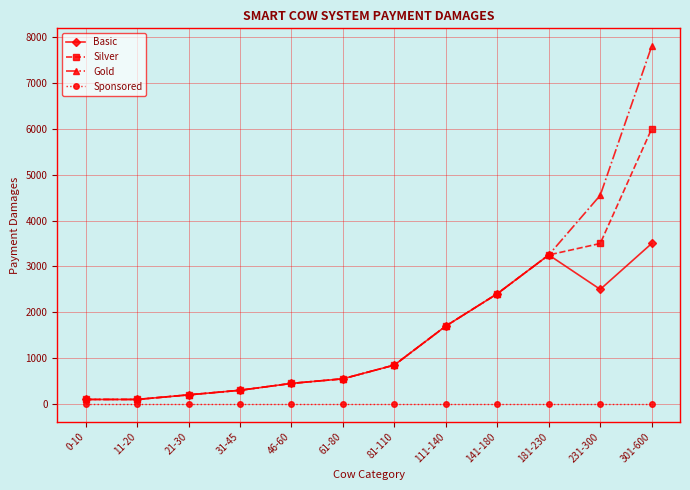

Which series has the largest range (max minus min)?

Gold